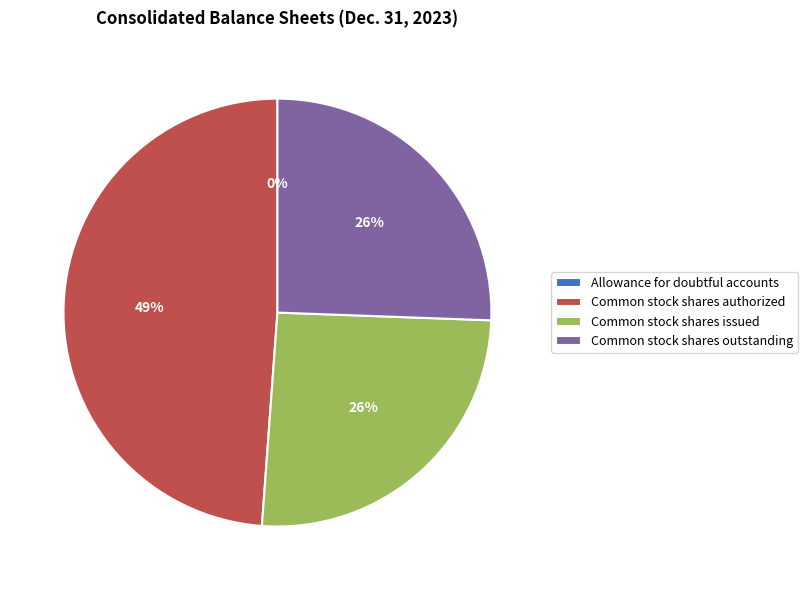

What is the ratio of the value at Common stock shares authorized to the value at Common stock shares outstanding?

1.9